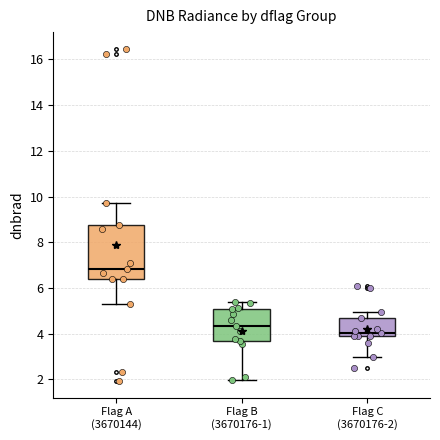

Which box is the tallest, from its lower edge to its upper edge?

Flag A (3670144)